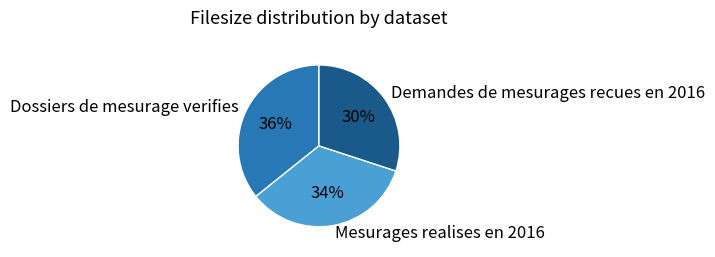

Does Demandes de mesurages recues en 2016 represent more than half of the total?

No